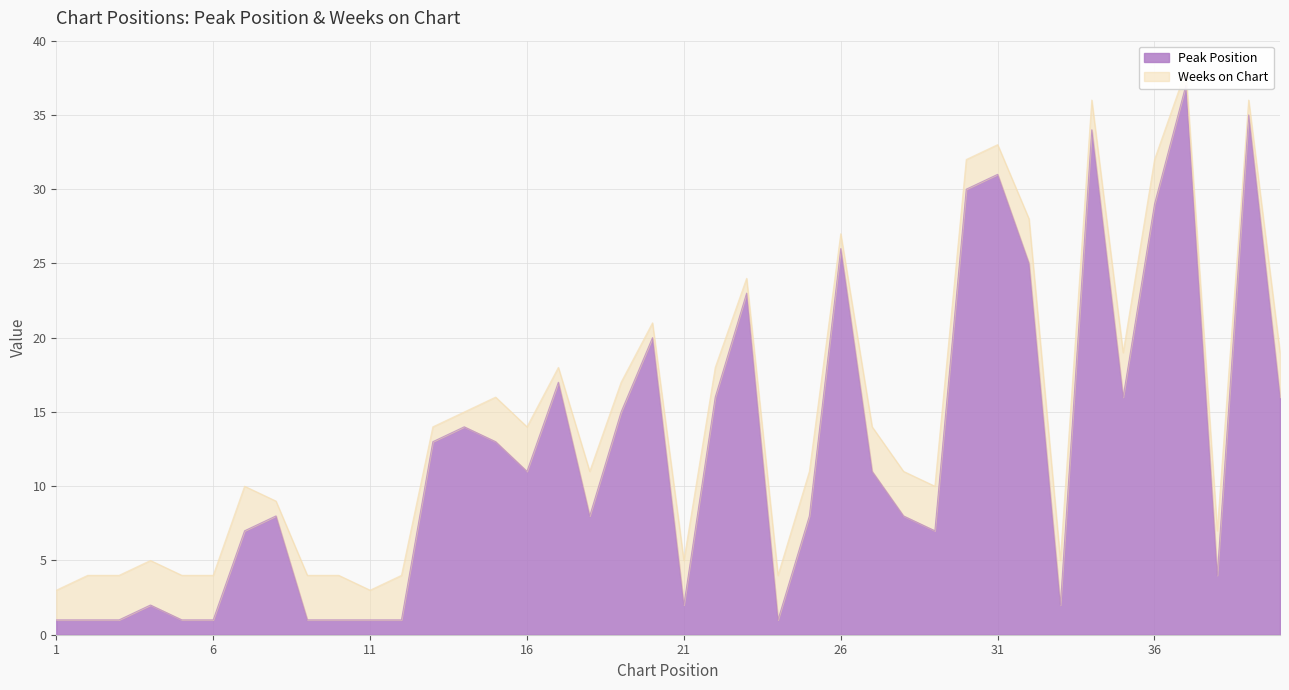

How many values are below 11?

20